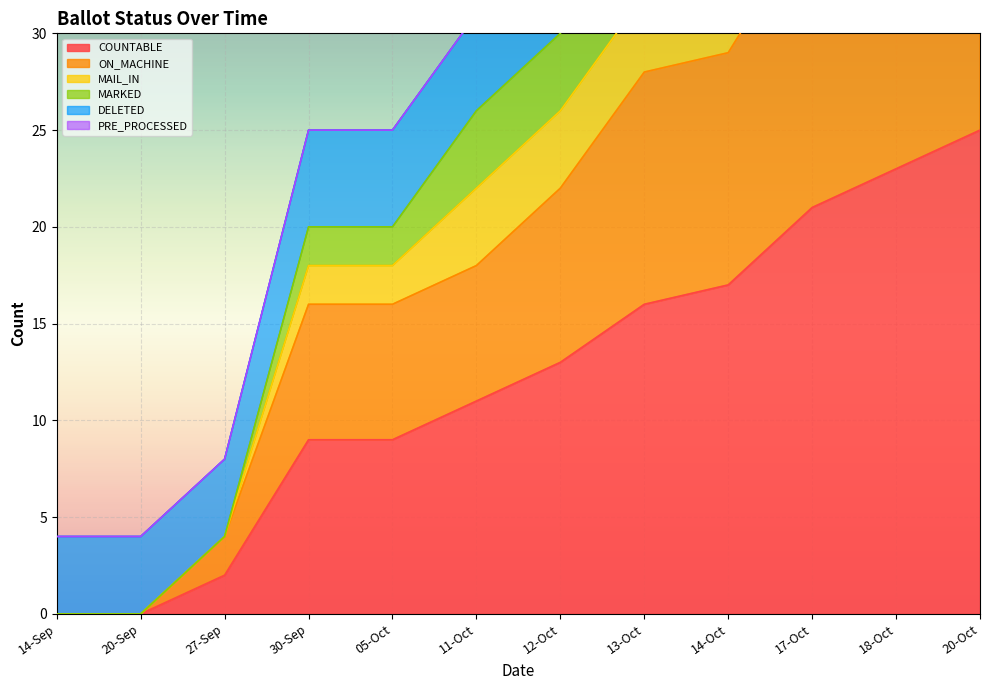

What is the difference between the maximum and second lowest values in the MARKED series?

59